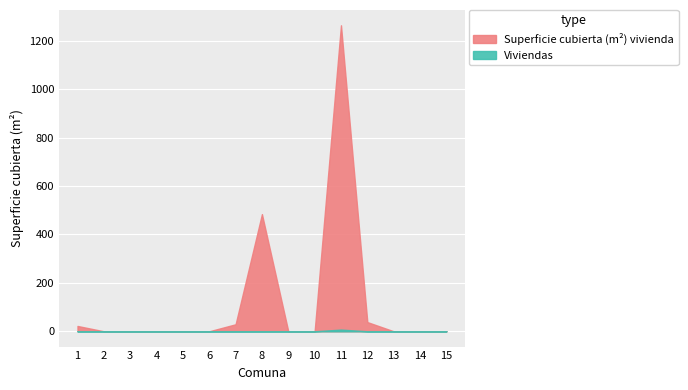

At which category does the chart reach its minimum across all series?

2